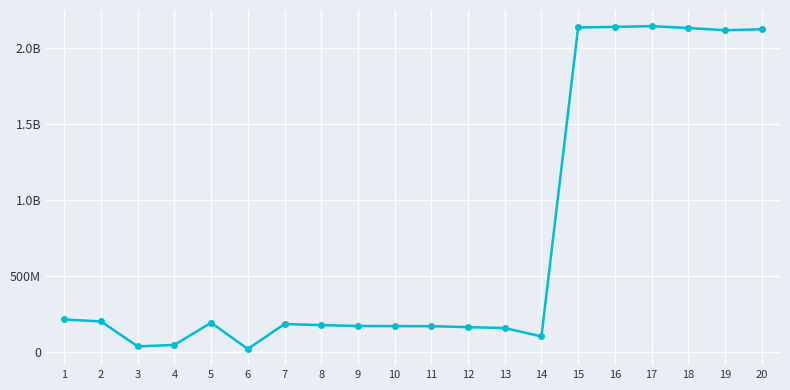

Does the chart have visible grid lines?

Yes